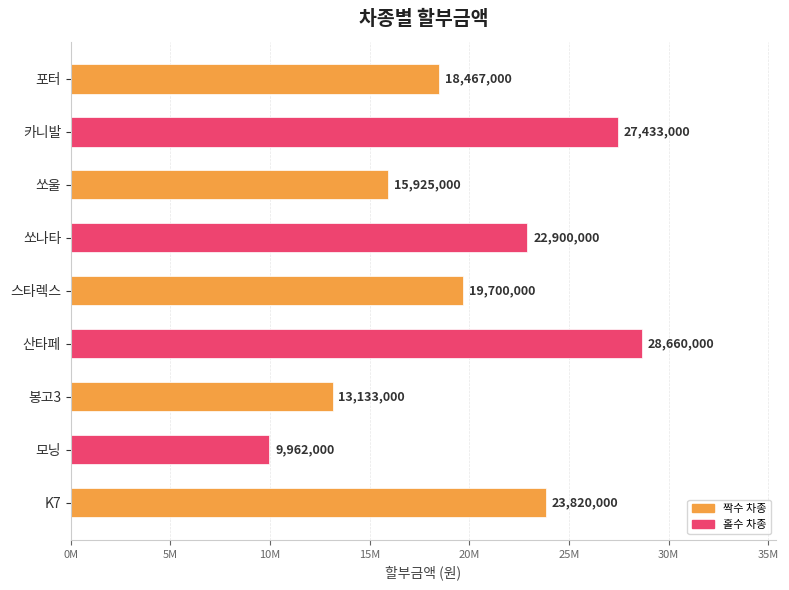

Does the chart contain any negative values?

No